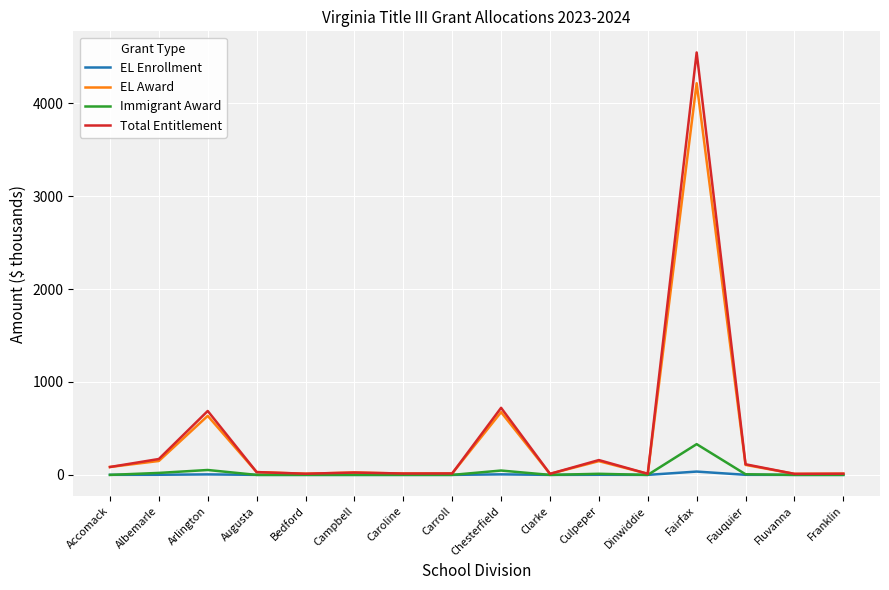

What is the spread (max minus min) of values at Culpeper?

158.4